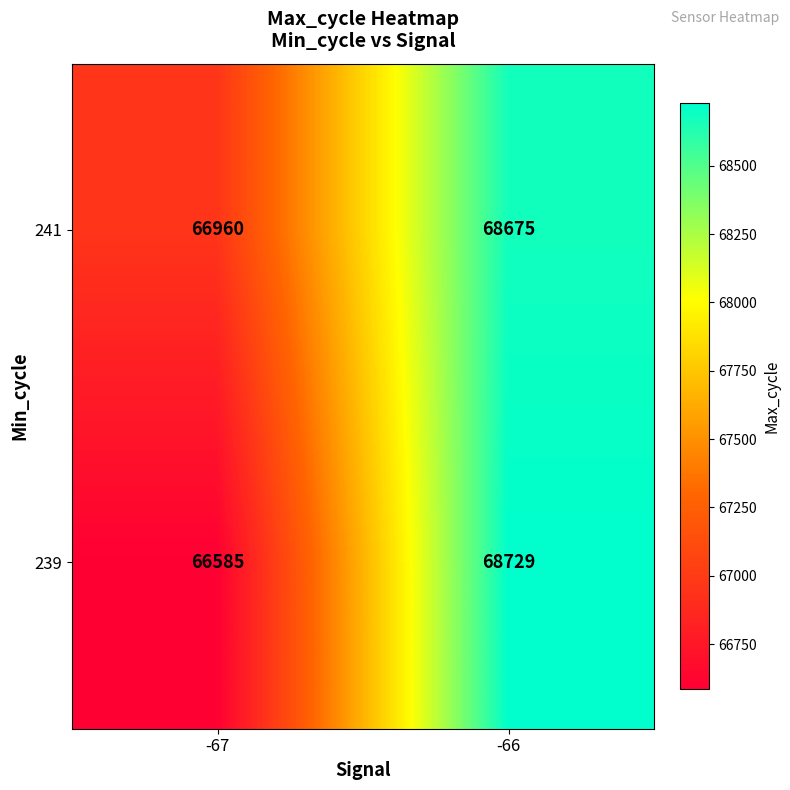

Which series has the widest spread of values?

239